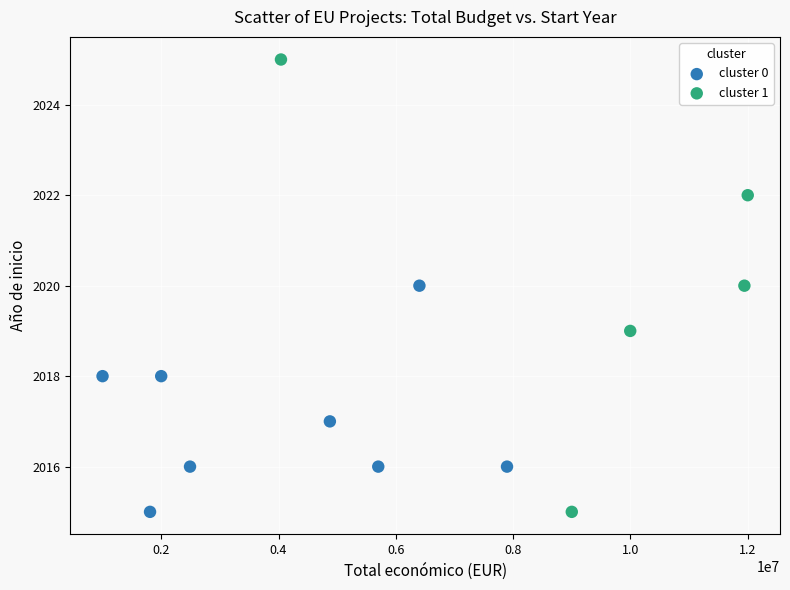

Which series has the widest spread of Y values?

cluster 1